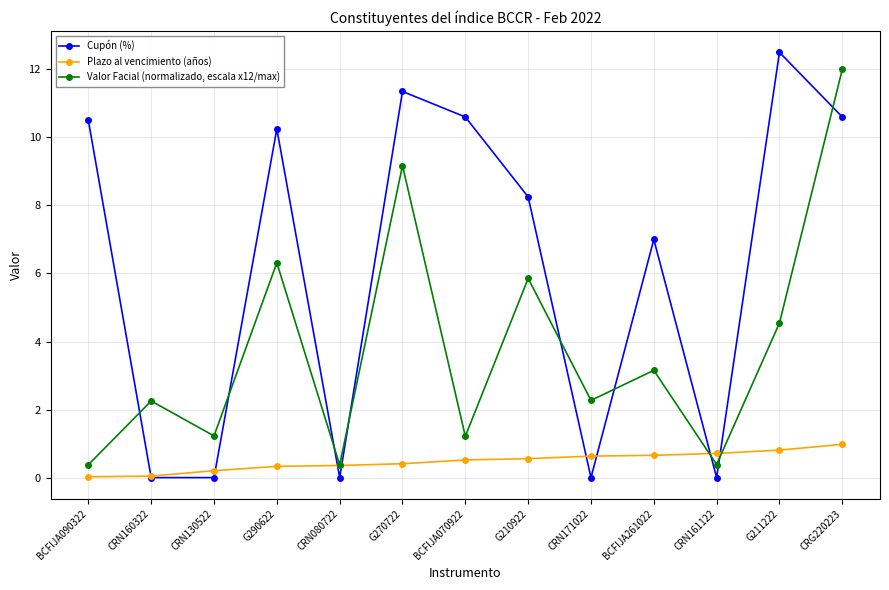

What is the label of the 2nd point from the right?

G211222